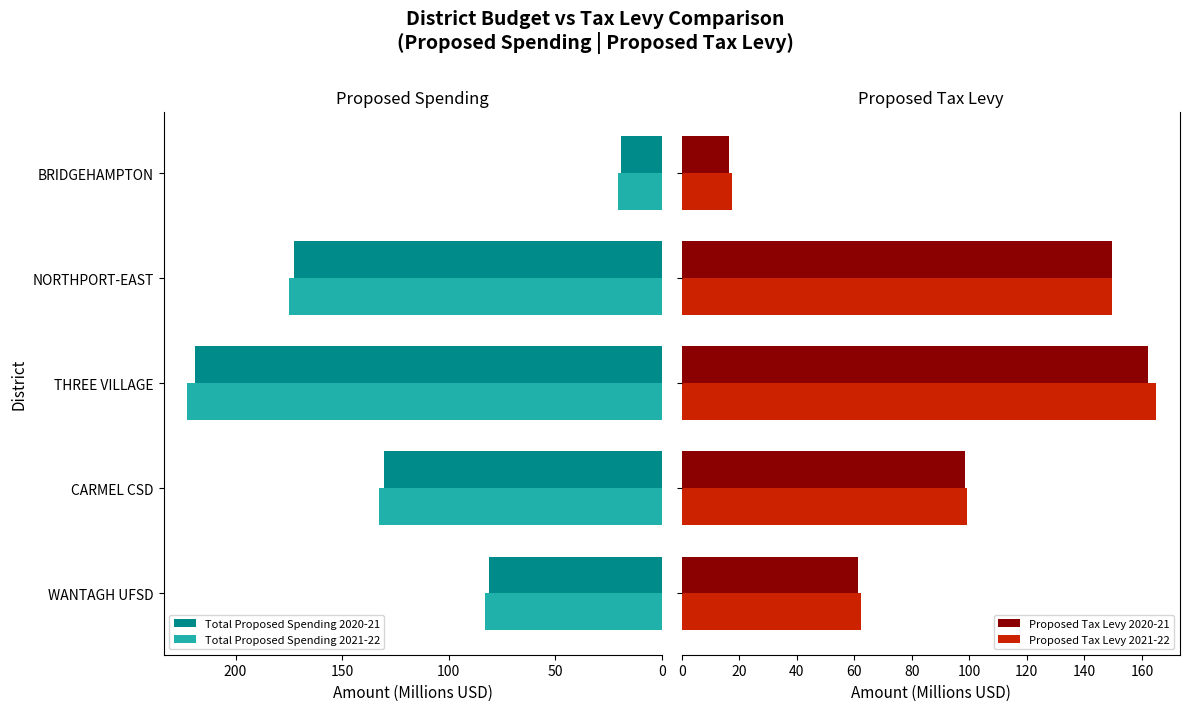

At which label is Total Proposed Spending 2020-21 closest to 118?

CARMEL CSD